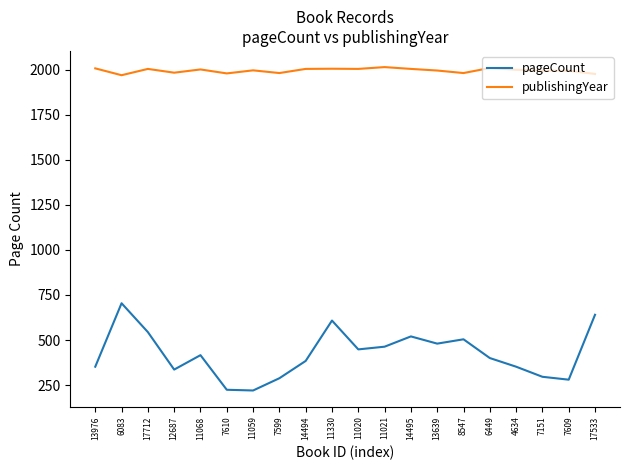

What is the spread (max minus min) of values at 14495?

1484